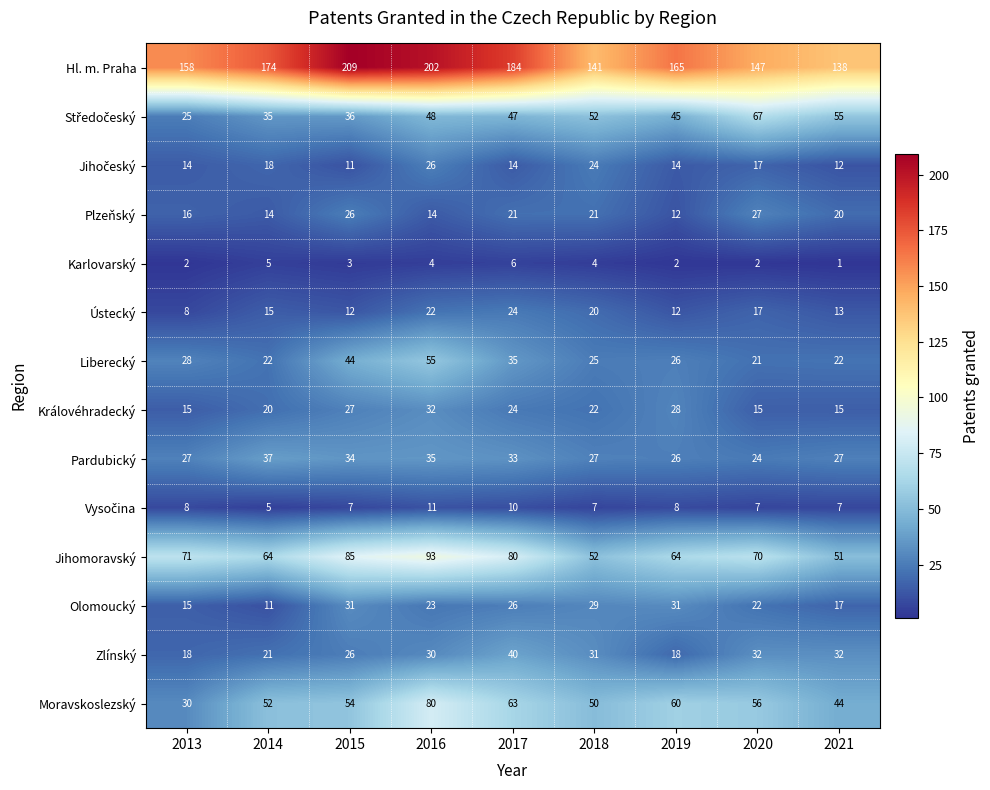

What is the maximum value for Zlínský?

40